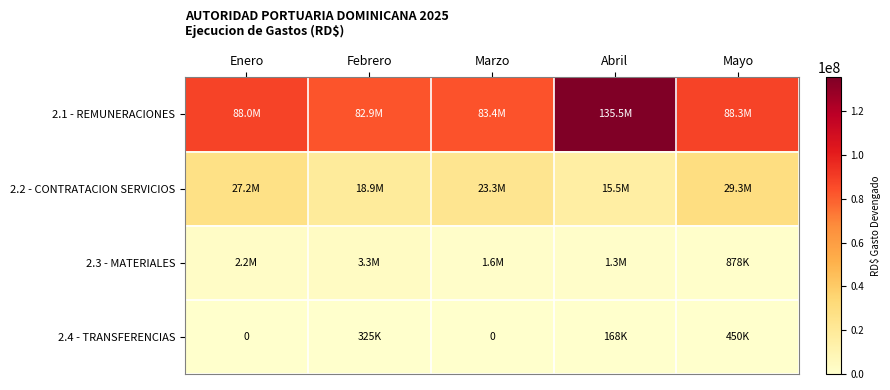

What is the average value of the 2.4 - TRANSFERENCIAS series?

188499.4